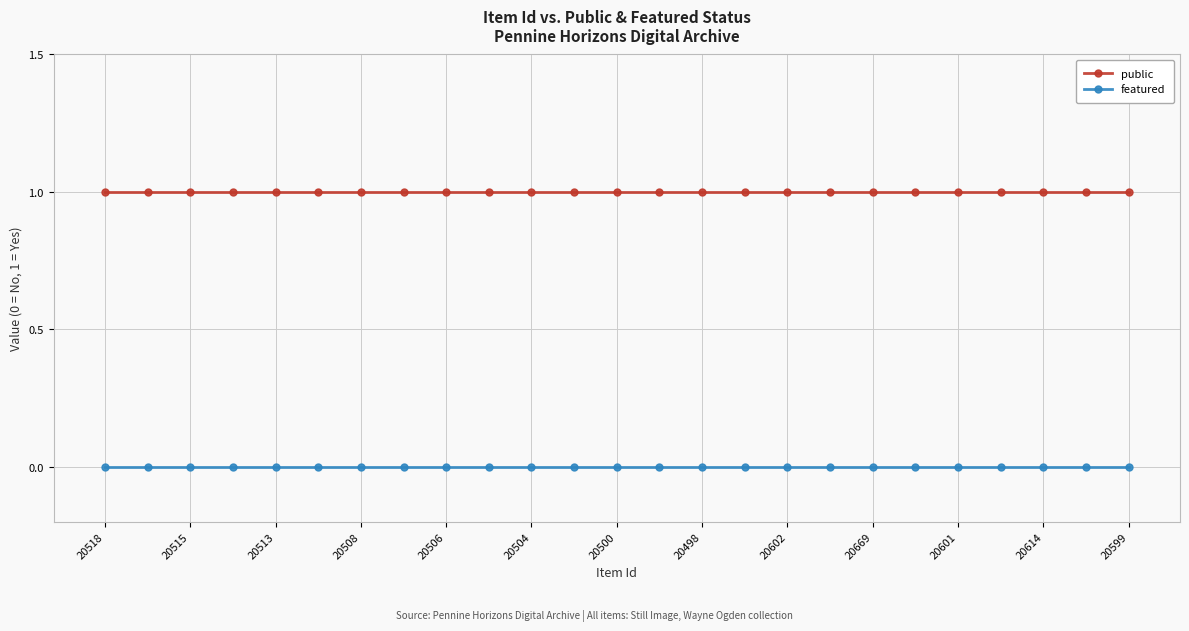

Is this an area chart (filled region under the line)?

No